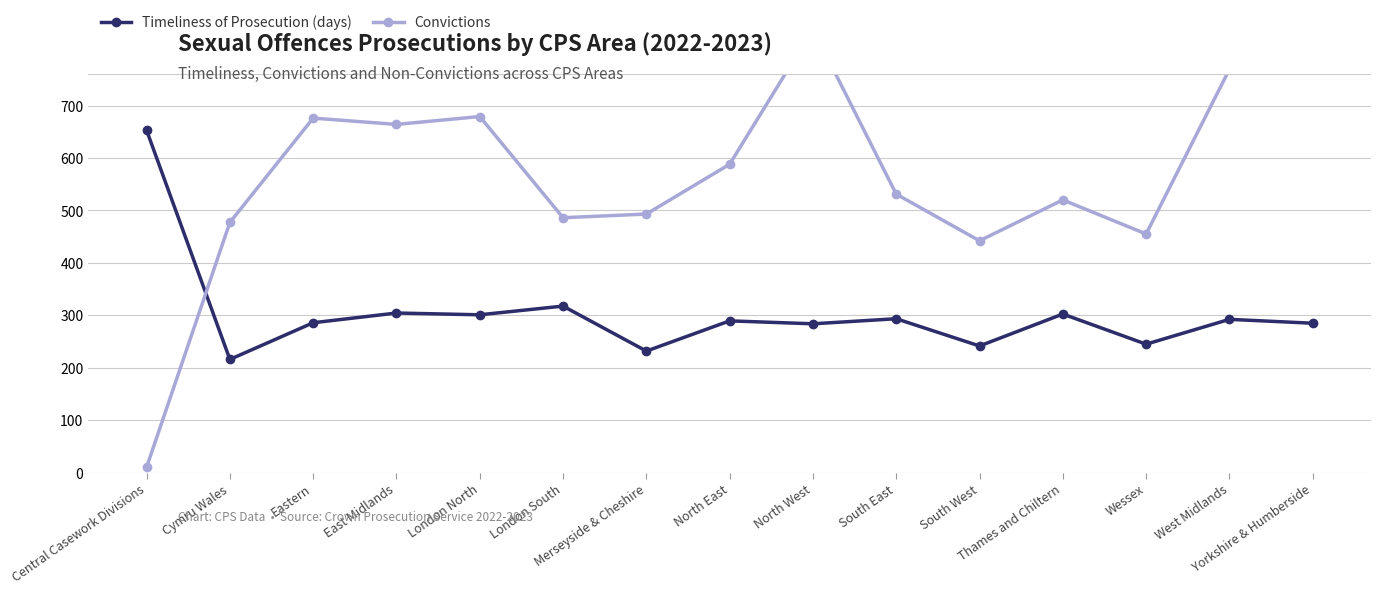

How many interior local valleys does the Timeliness of Prosecution (days) series have?

6